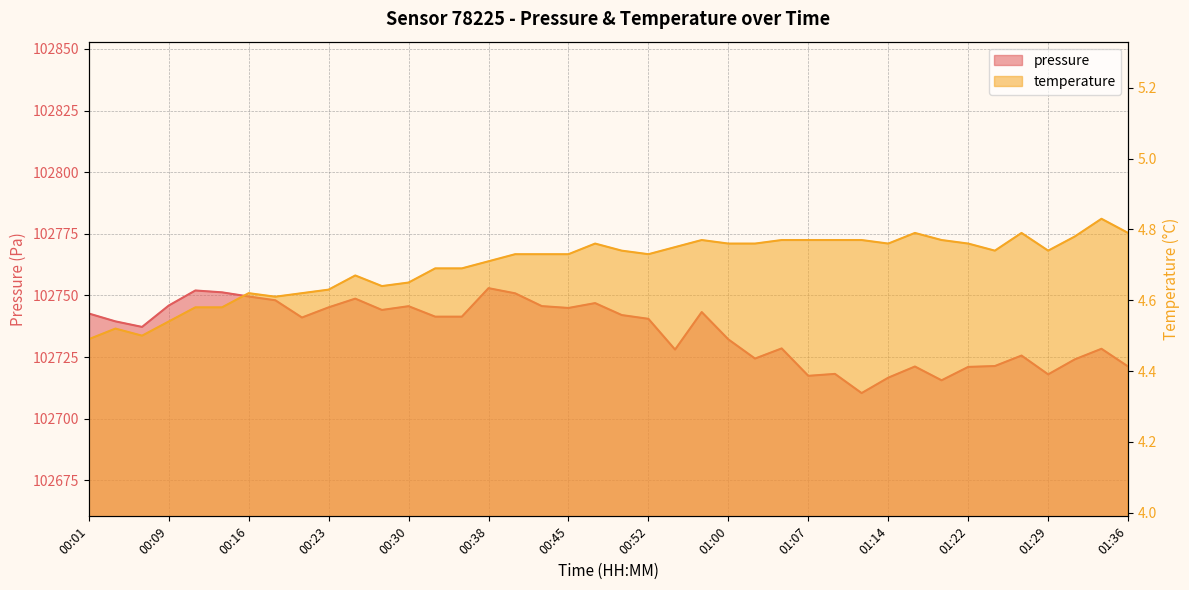

The value of pressure at 01:00 is 102732.2. True or false?

True